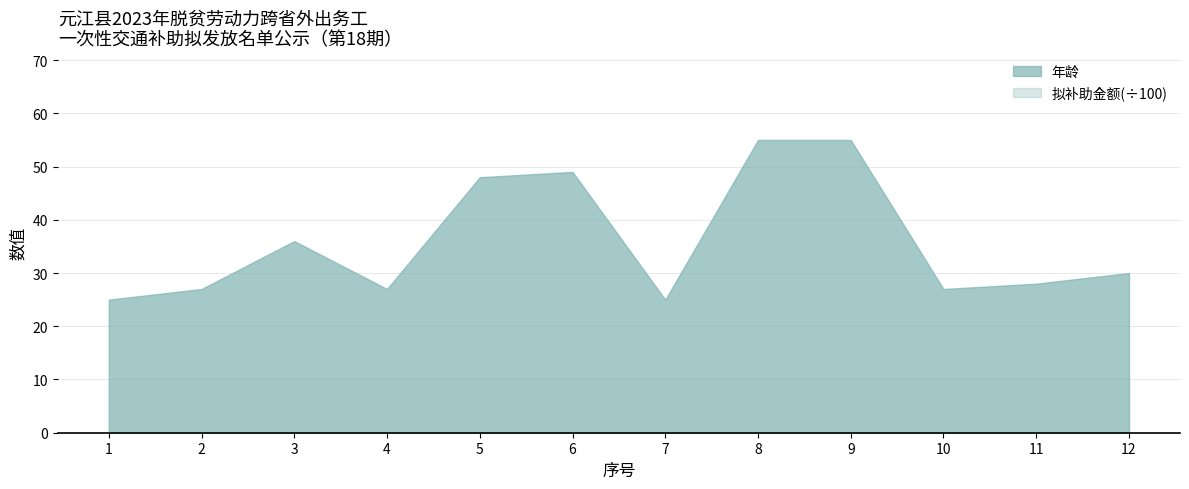

What is the maximum value shown in the chart?

55